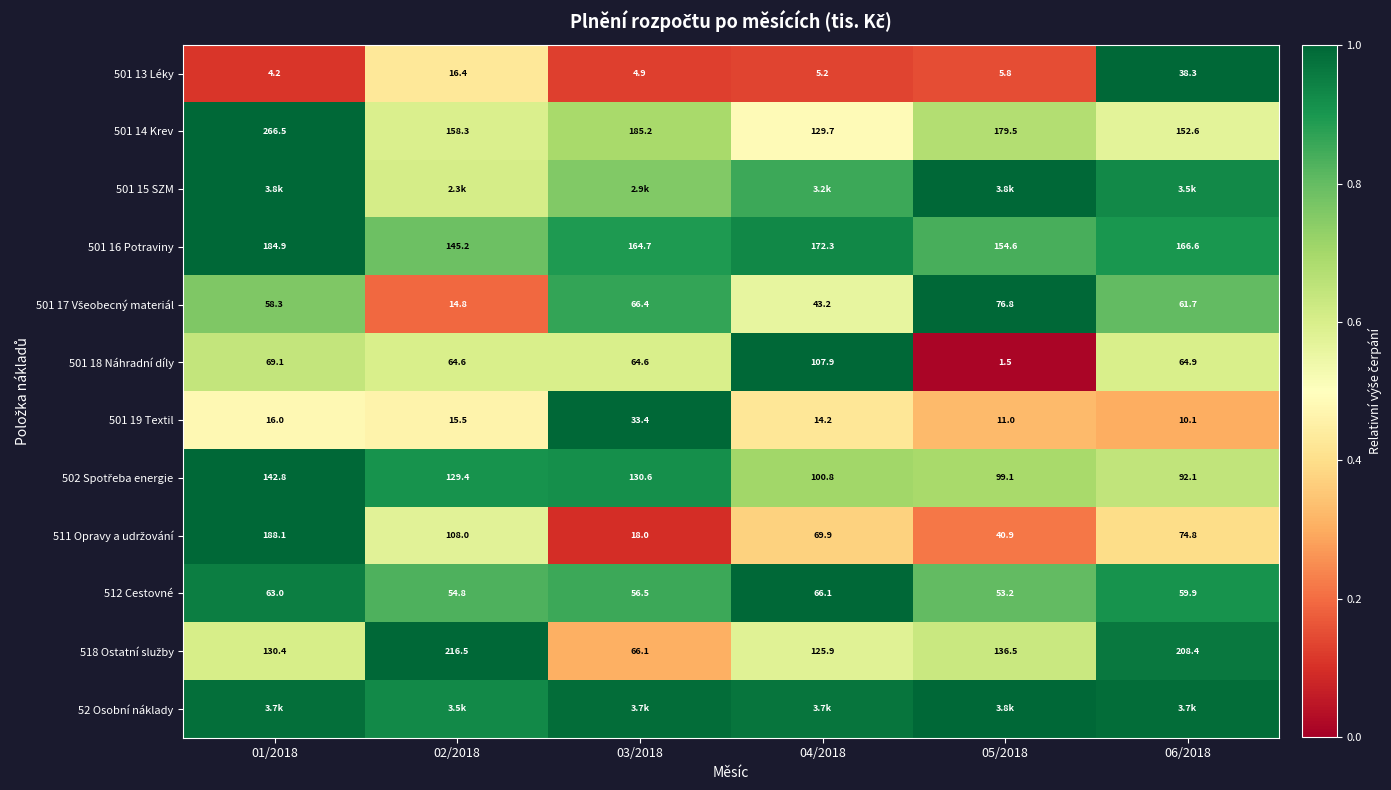

Is the value of 501 18 Náhradní díly at 06/2018 greater than the value of 512 Cestovné at 04/2018?

No